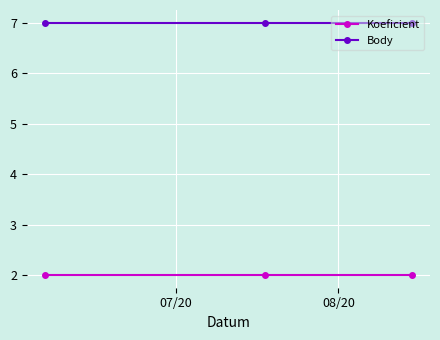

What are all the series names shown in the legend?

Koeficient, Body